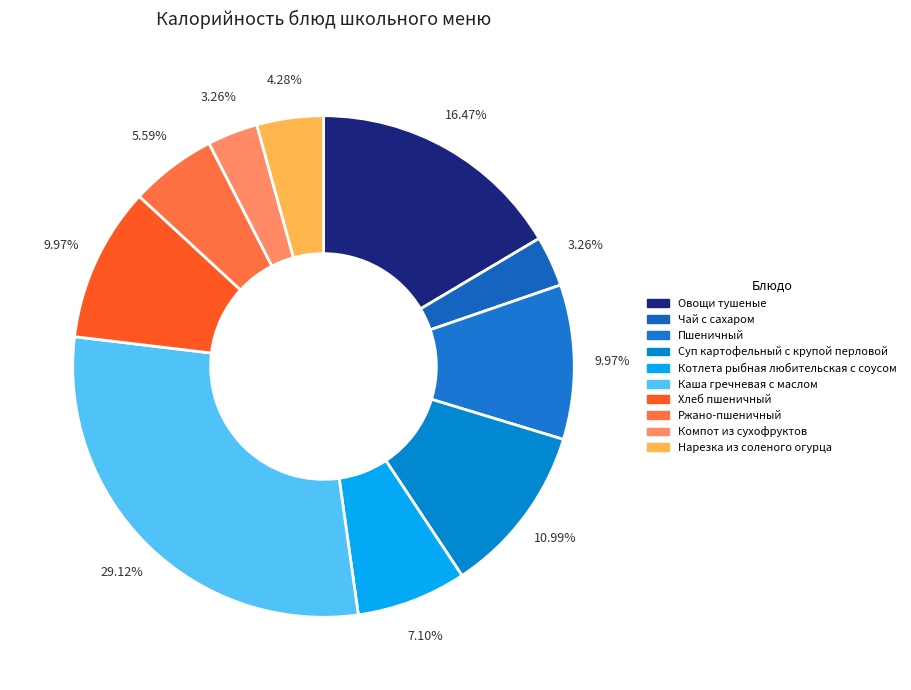

True or false: Чай с сахаром accounts for 1% of the total.

False